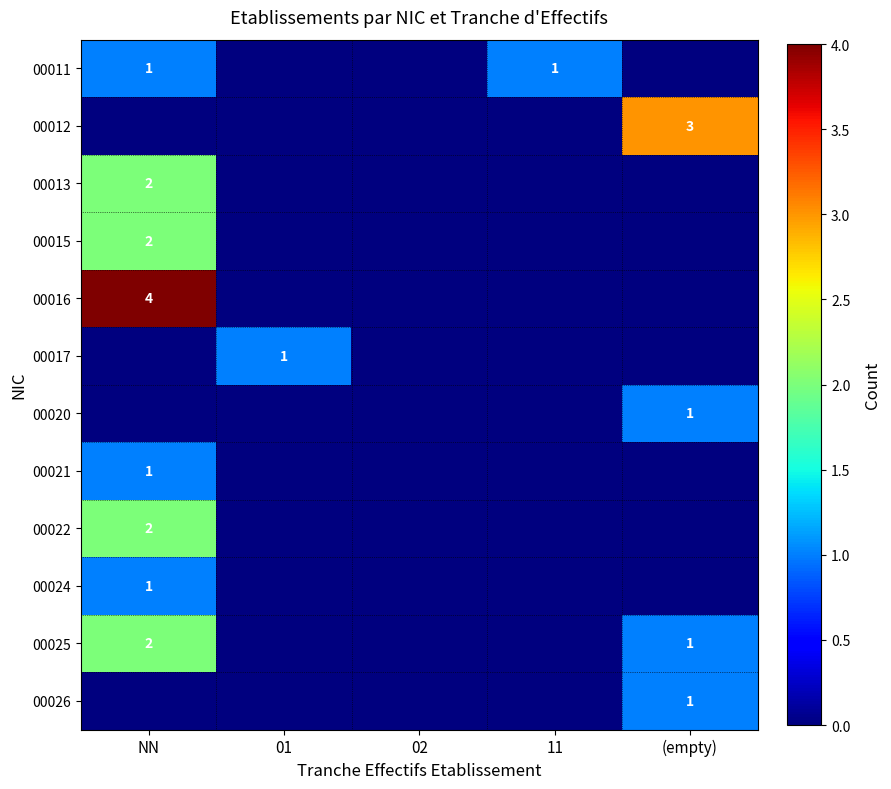

The value of 00024 at 02 is -1. True or false?

False